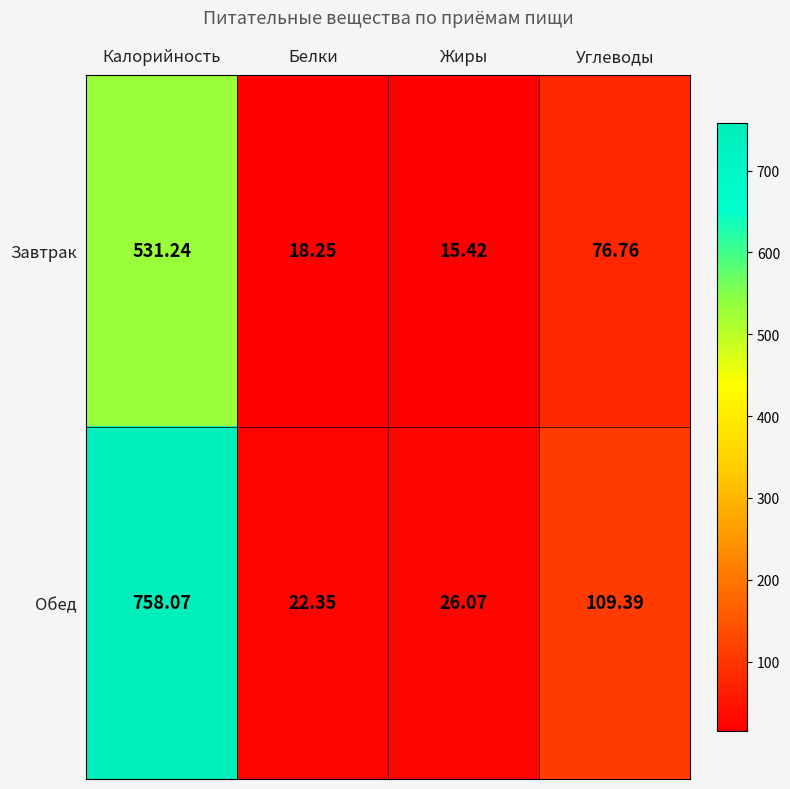

What is the total value across all series at Калорийность?

1289.3